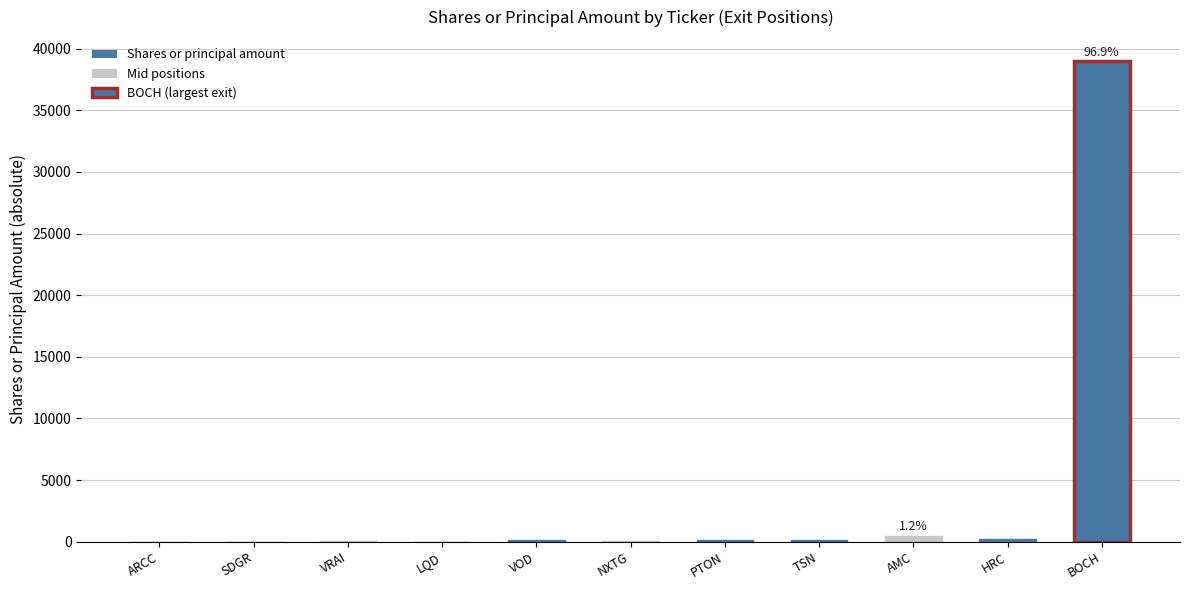

The chart shows a value of 100 at PTON. True or false?

True